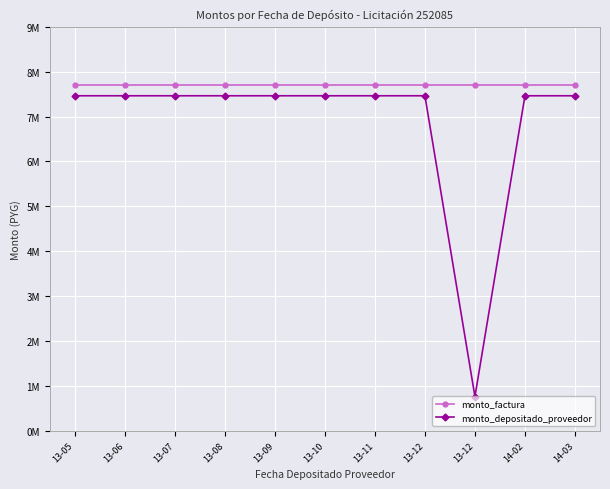

What are all the series names shown in the legend?

monto_factura, monto_depositado_proveedor